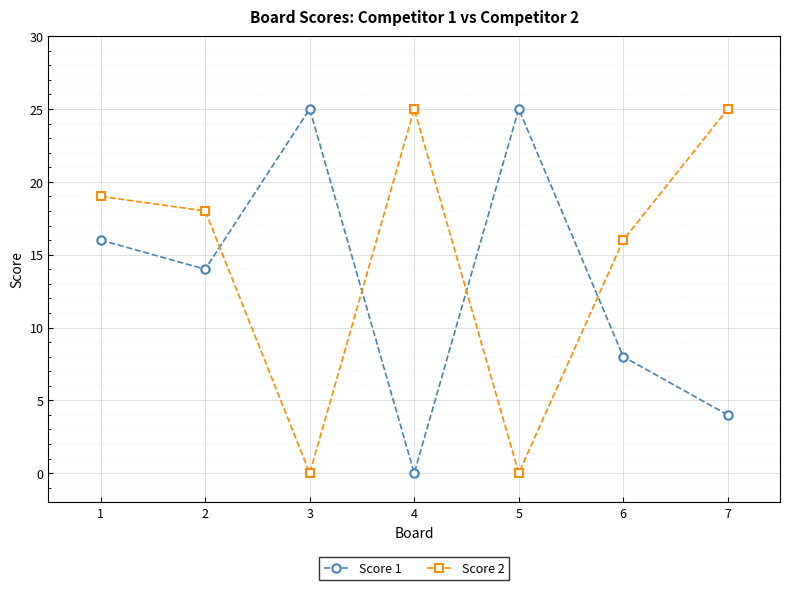

What is the difference between the Score 2 values at 7 and 6?

9